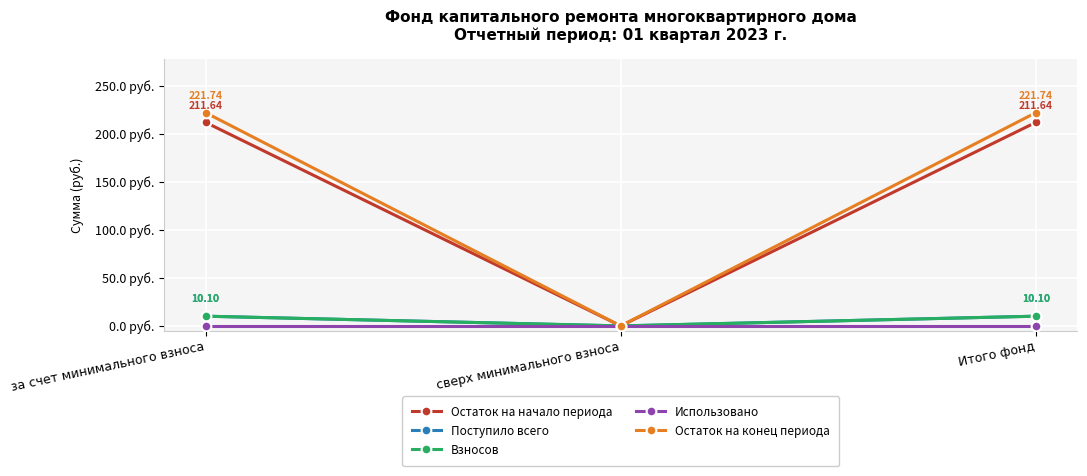

List the labels in order of Поступило всего value, smallest first.

сверх минимального взноса, за счет минимального взноса, Итого фонд